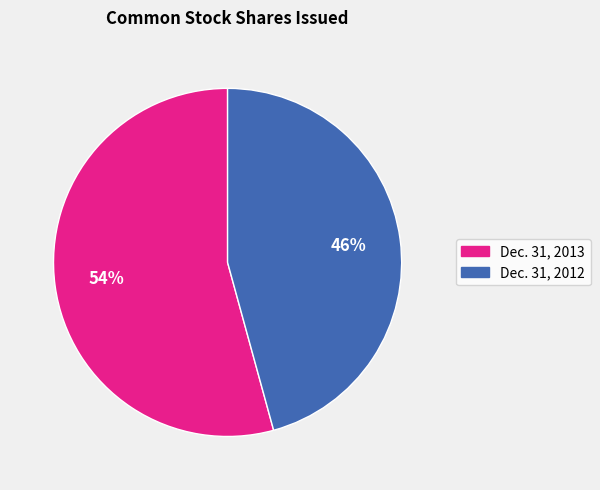

To the nearest percent, what is the combined percentage of Dec. 31, 2013 and Dec. 31, 2012?

100%